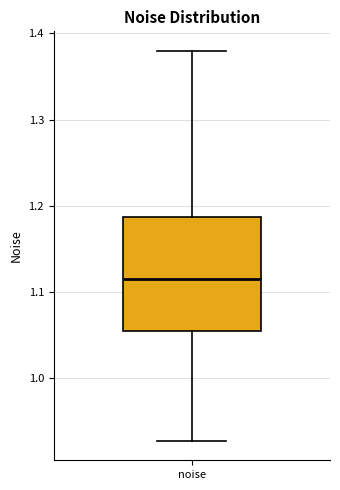

Read this box plot against the y-axis: the position of the median line, the range covered by the box, and the ends of both whiskers. The values are not printed on the chart, so give them approximately, as read against the axis.

median 1.11, box 1.06 to 1.19, whiskers 0.93 to 1.38